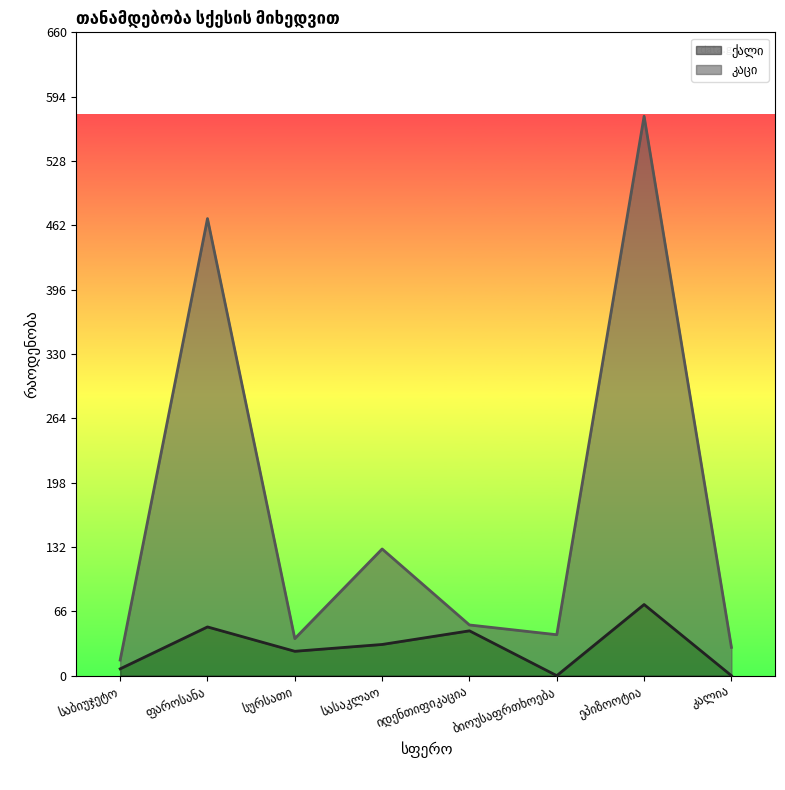

What is the sum of all კაცი values?

1350